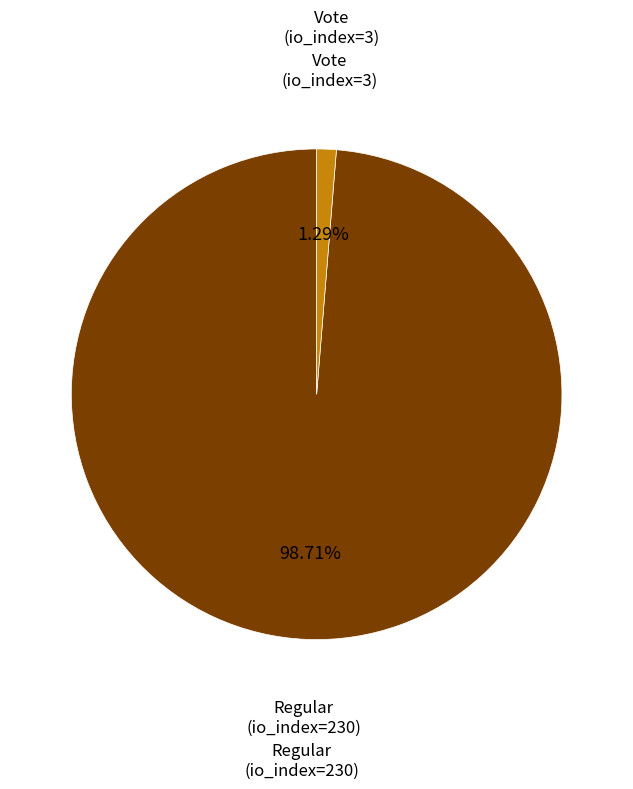

Is there a majority slice in this chart?

Yes